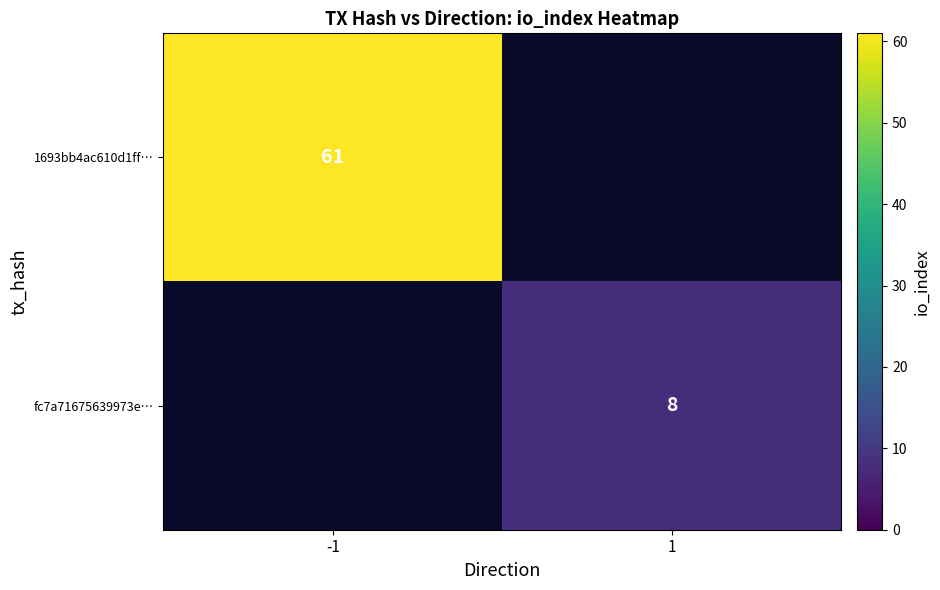

The fc7a71675639973e… series shows 13 at 1. True or false?

False